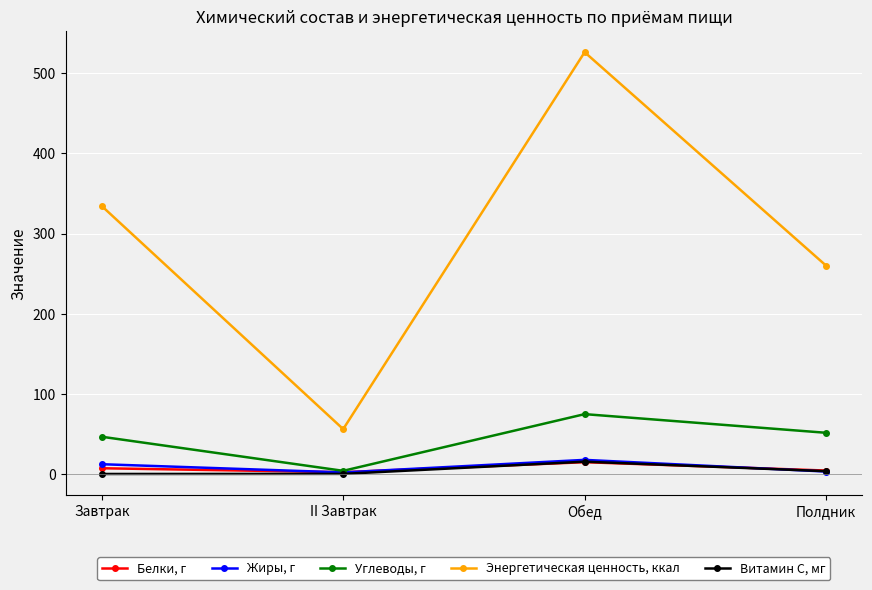

What are all the series names shown in the legend?

Белки, г, Жиры, г, Углеводы, г, Энергетическая ценность, ккал, Витамин С, мг